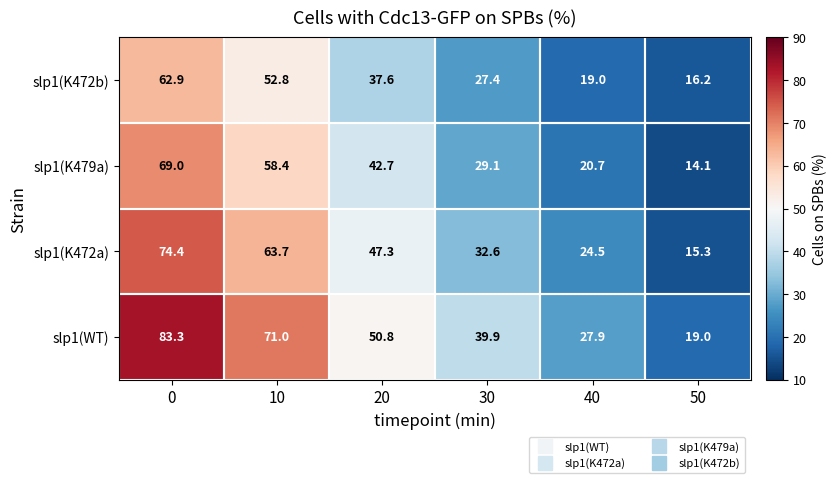

Read the slp1(K472a) value at 20.

47.3